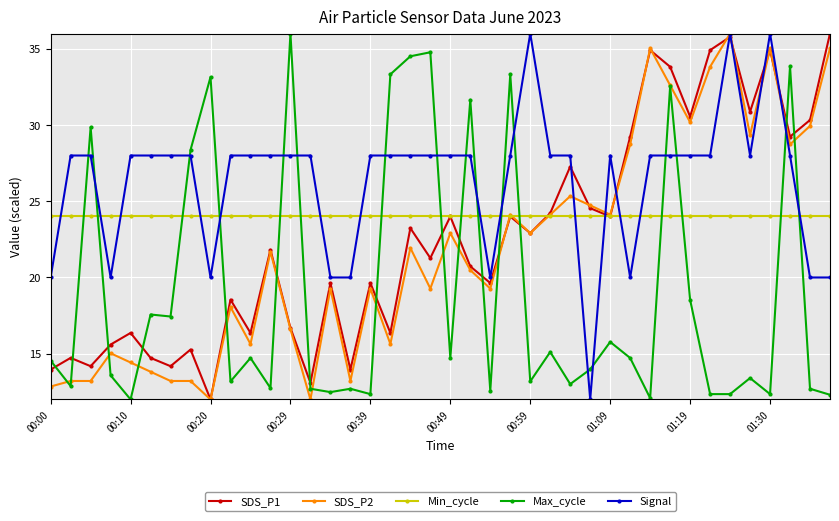

Does the chart display data point markers on the line(s)?

Yes